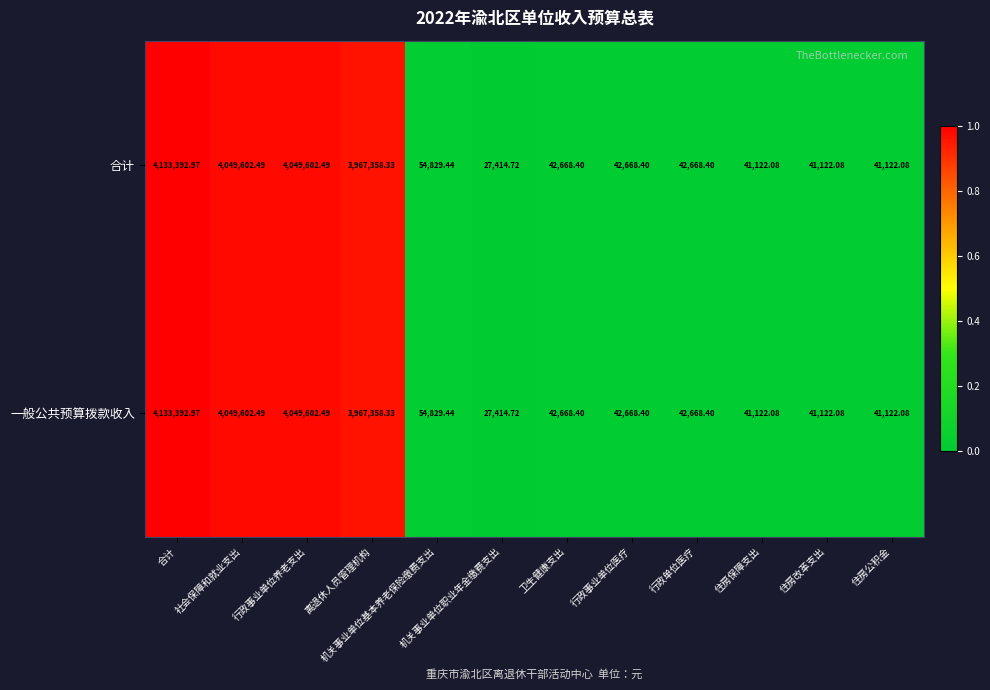

Where does the 合计 series first go above 42668?

合计